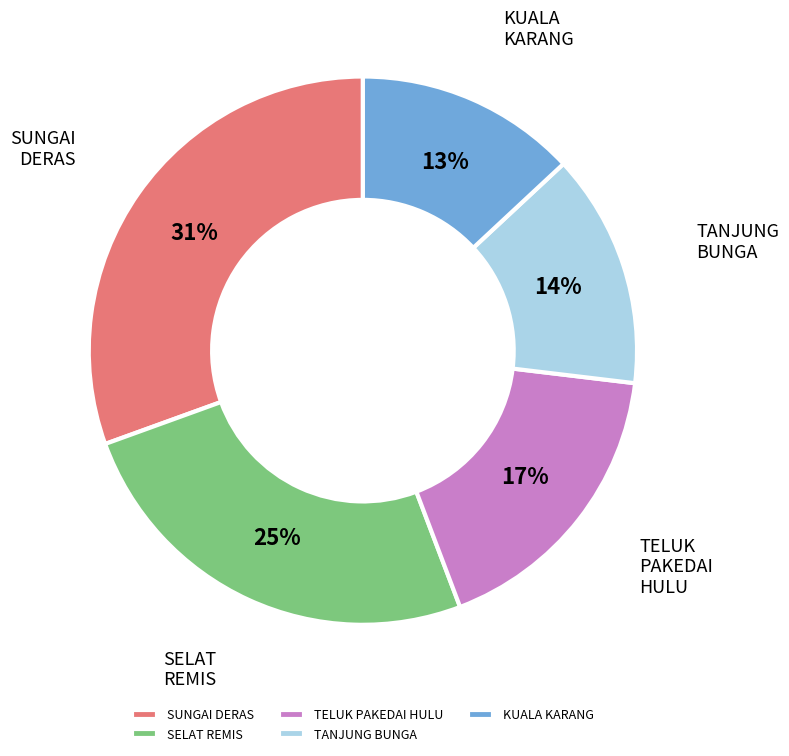

True or false: KUALA KARANG accounts for 6% of the total.

False